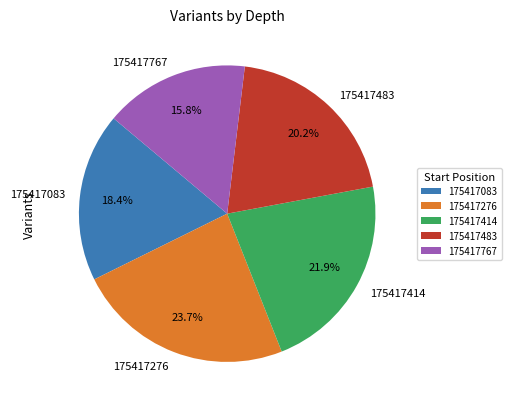

Which has a higher value, 175417767 or 175417483?

175417483